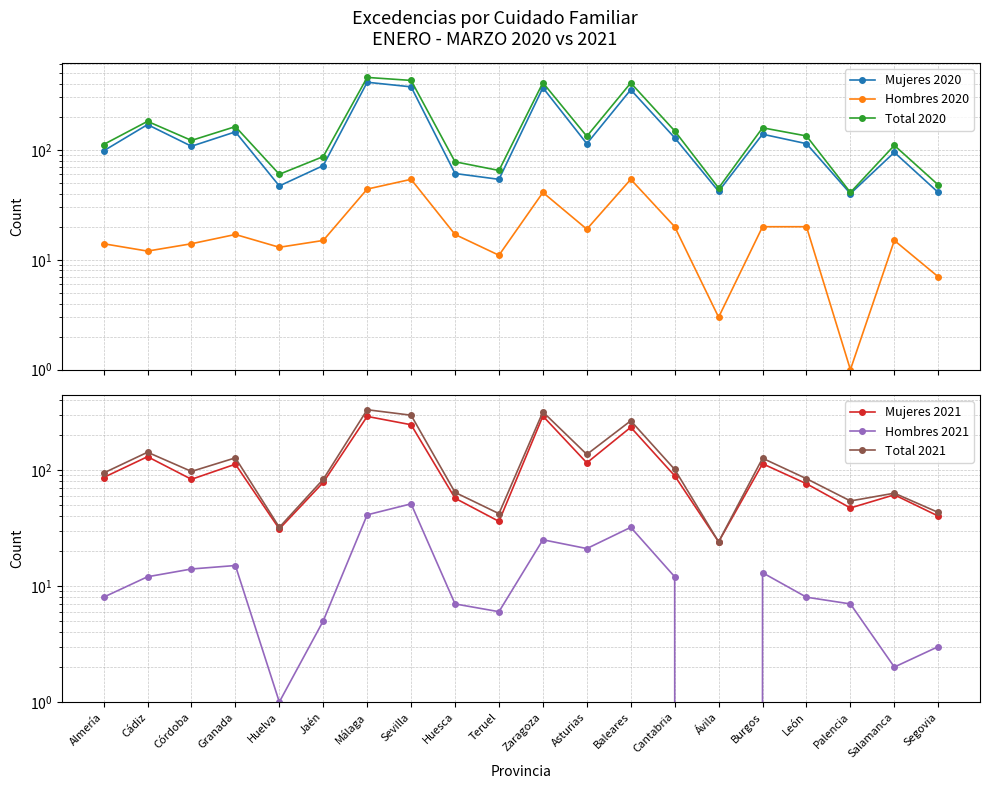

True or false: Hombres 2020 has more than 2 interior local peaks.

True